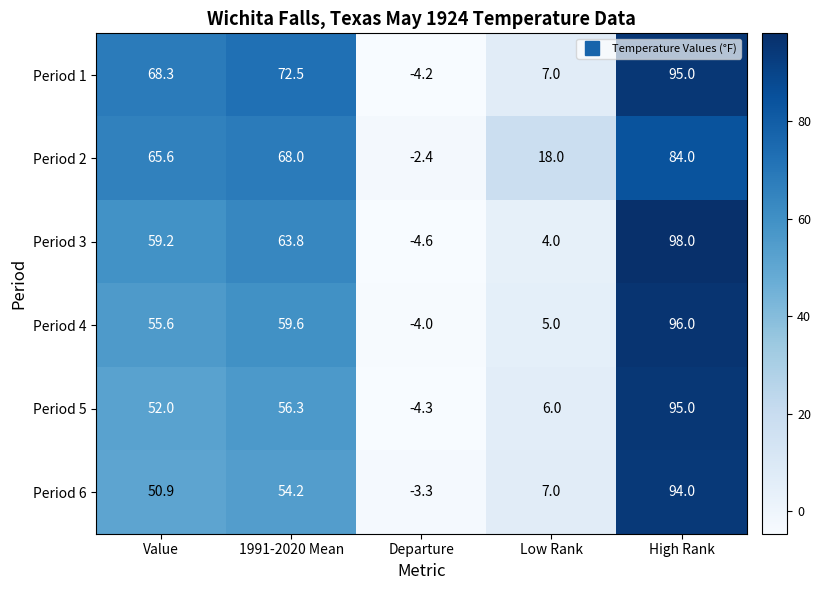

What is the spread (max minus min) of values at 1991-2020 Mean?

18.3